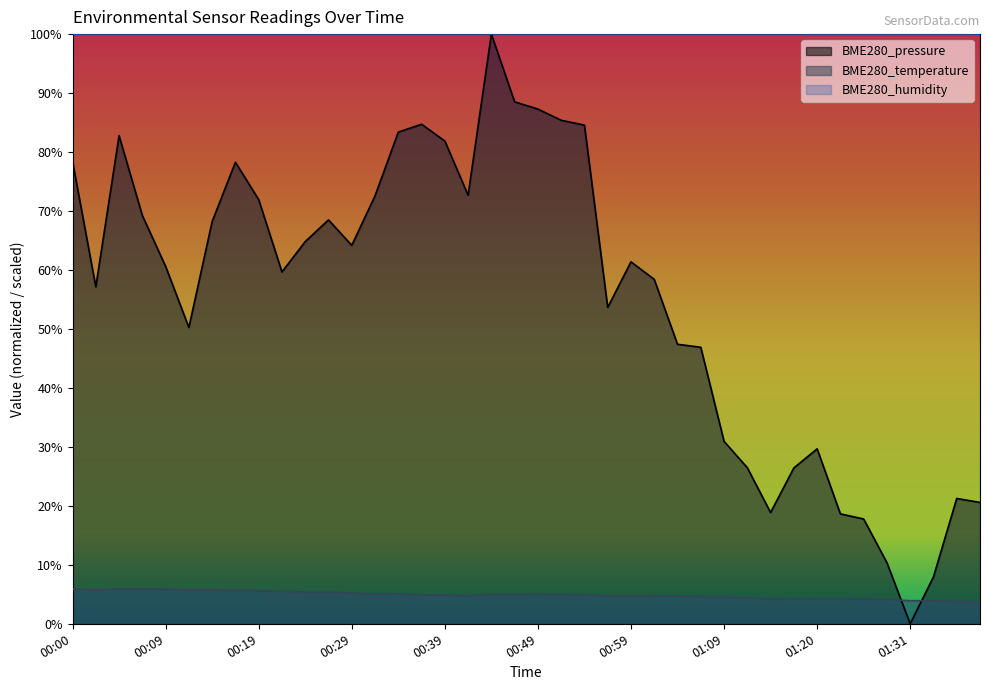

Reading left to right, extract all data points from this chart.

BME280_pressure: 00:00=78.4	00:02=57.1	00:05=82.8	00:07=69.2	00:09=60.6	00:12=50.2	00:14=68.2	00:17=78.3	00:19=71.9	00:22=59.7	00:24=64.8	00:27=68.5	00:29=64.2	00:32=72.6	00:34=83.4	00:36=84.7	00:39=81.9	00:41=72.7	00:44=100.0	00:47=88.5	00:49=87.3	00:52=85.4	00:54=84.6	00:57=53.7	00:59=61.4	01:02=58.4	01:04=47.4	01:06=46.9	01:09=30.9	01:11=26.5	01:14=18.9	01:17=26.4	01:20=29.7	01:23=18.6	01:26=17.8	01:29=10.4	01:31=0.0	01:34=8.0	01:36=21.2	01:39=20.6
BME280_temperature: 00:00=5.9	00:02=5.7	00:05=5.9	00:07=5.9	00:09=5.8	00:12=5.8	00:14=5.8	00:17=5.6	00:19=5.6	00:22=5.5	00:24=5.4	00:27=5.4	00:29=5.2	00:32=5.0	00:34=5.1	00:36=4.9	00:39=4.9	00:41=4.8	00:44=5.0	00:47=5.0	00:49=5.0	00:52=5.0	00:54=4.9	00:57=4.7	00:59=4.8	01:02=4.7	01:04=4.7	01:06=4.6	01:09=4.5	01:11=4.4	01:14=4.2	01:17=4.2	01:20=4.3	01:23=4.2	01:26=4.2	01:29=4.2	01:31=3.9	01:34=3.9	01:36=3.8	01:39=3.7